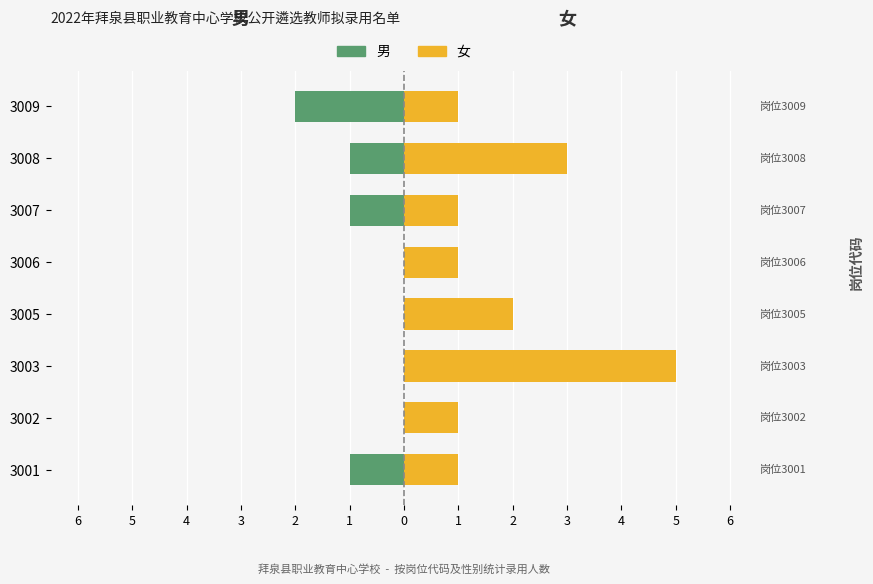

The 女 series shows 2 at 3001. True or false?

False